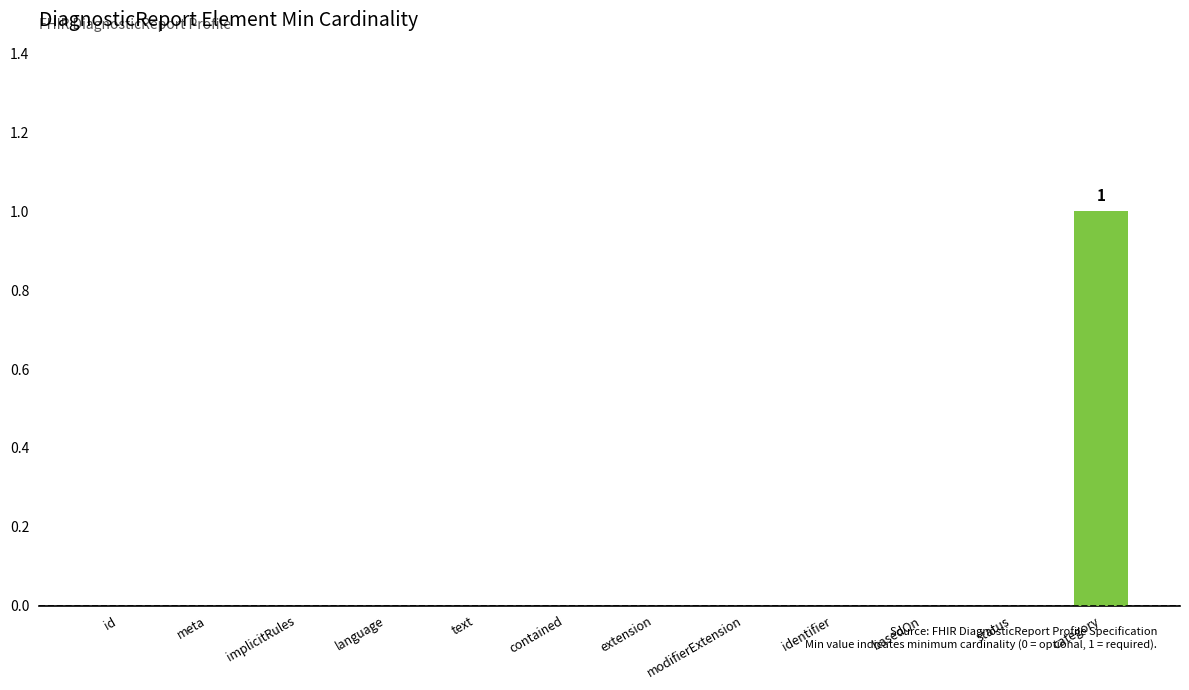

Which category has the highest value across all series?

category